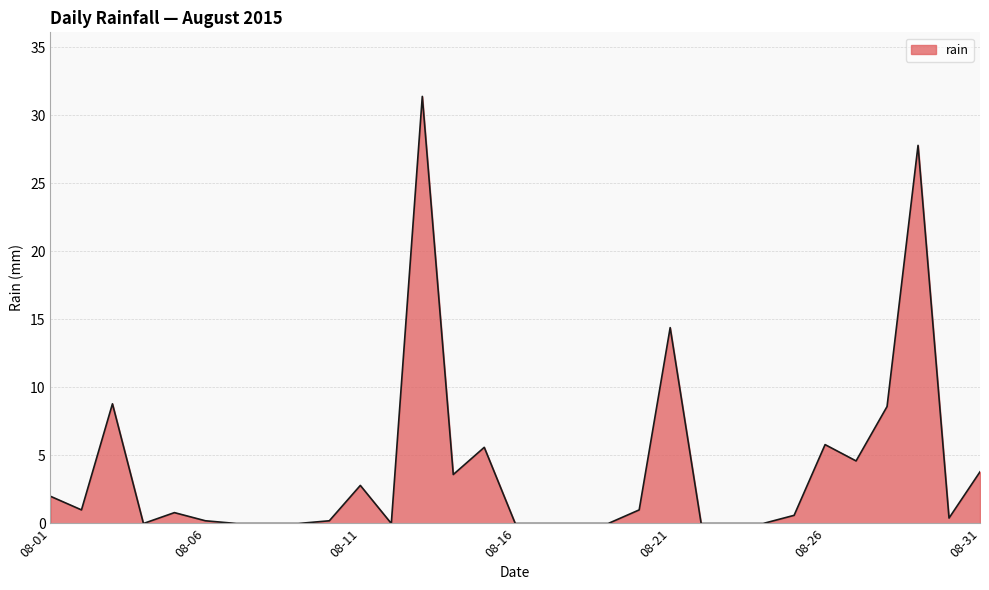

What is the maximum value shown in the chart?

31.4